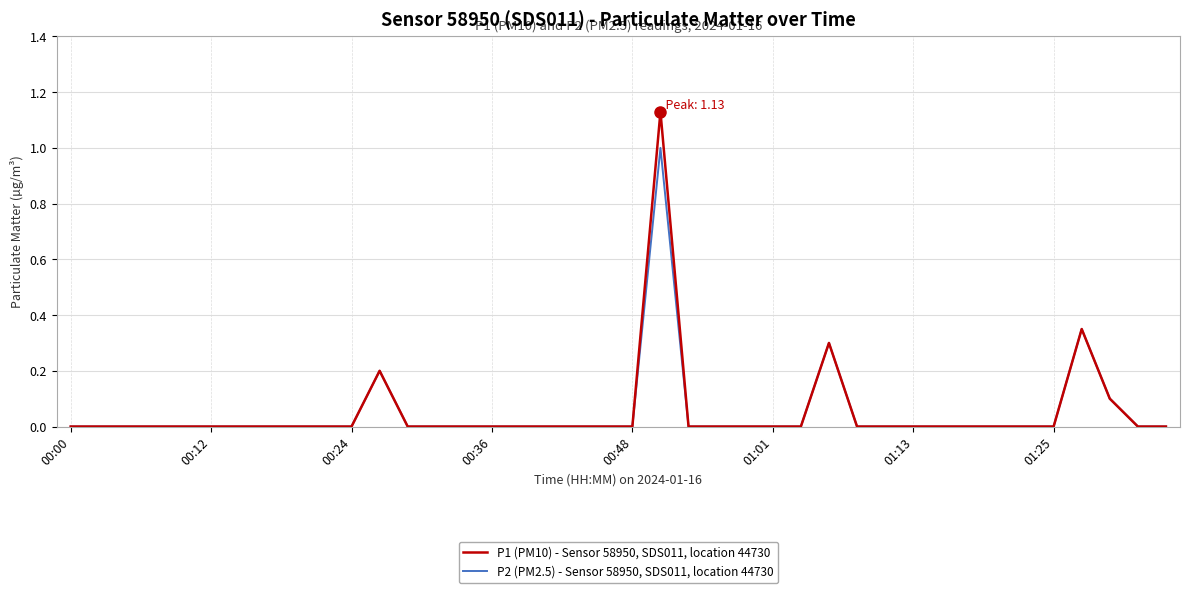

Rank the series by their average value, from lowest to highest.

P2 (PM2.5) - Sensor 58950, SDS011, location 44730, P1 (PM10) - Sensor 58950, SDS011, location 44730